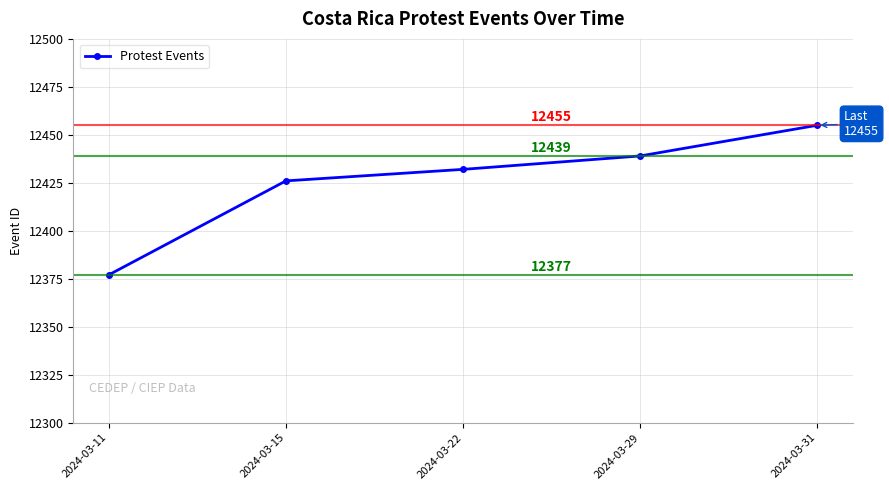

What is the value of the 2nd point from the left?

12426